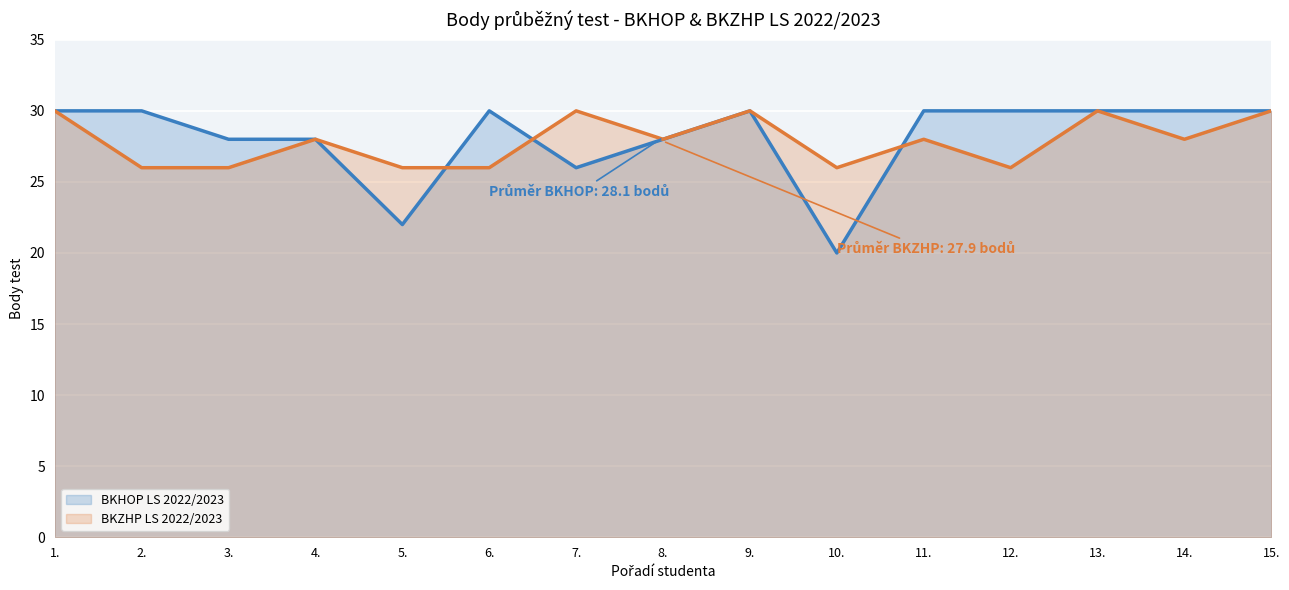

What position from the right is 2.?

14